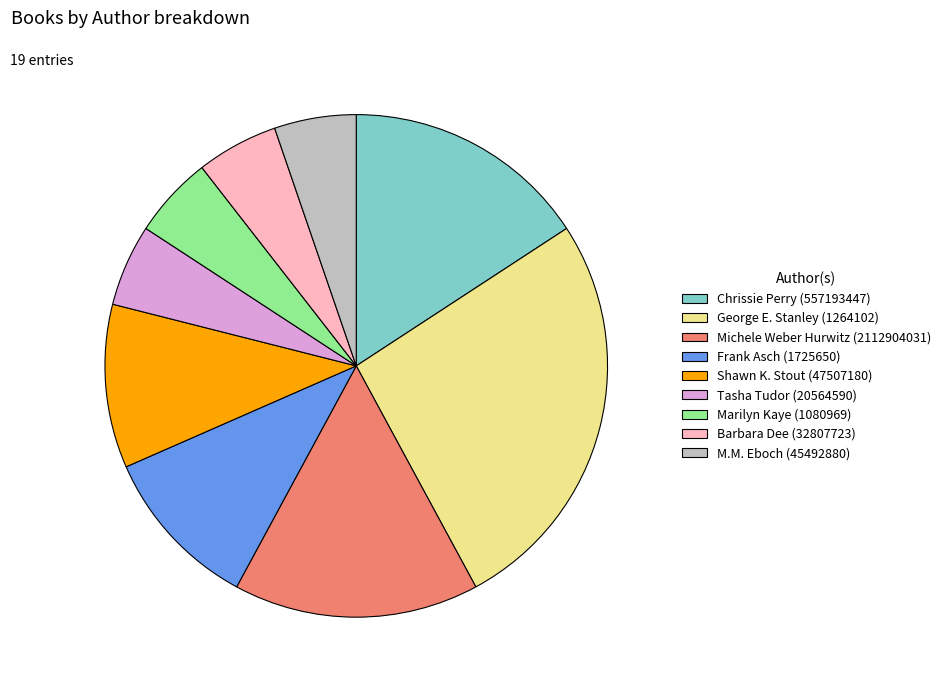

Combined, do Michele Weber Hurwitz (2112904031) and M.M. Eboch (45492880) account for over 50%?

No